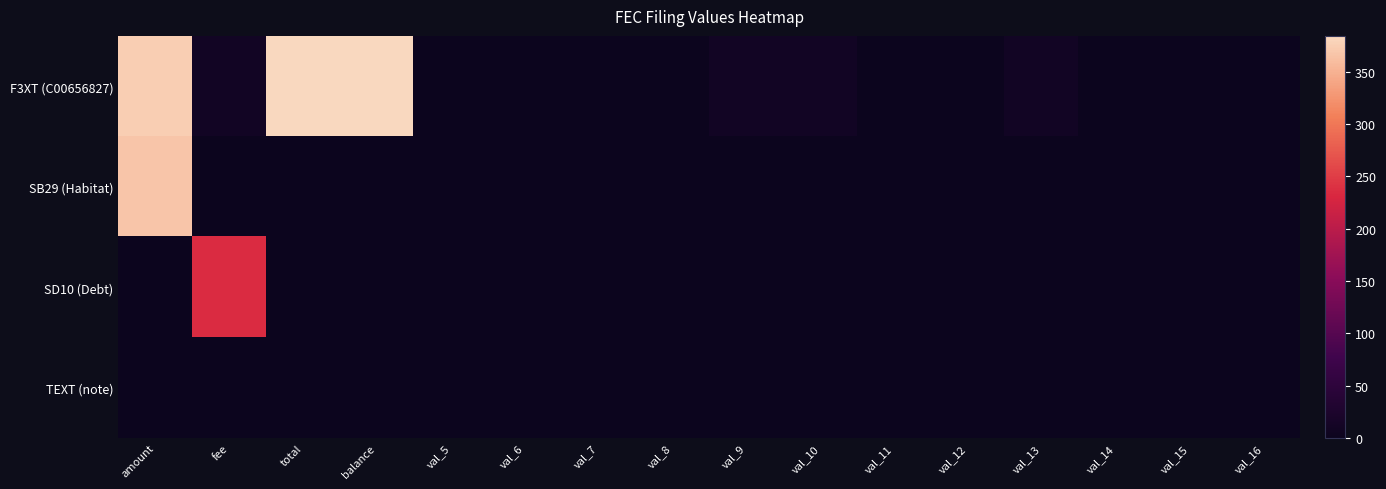

Which series has the largest total across all categories?

F3XT (C00656827)